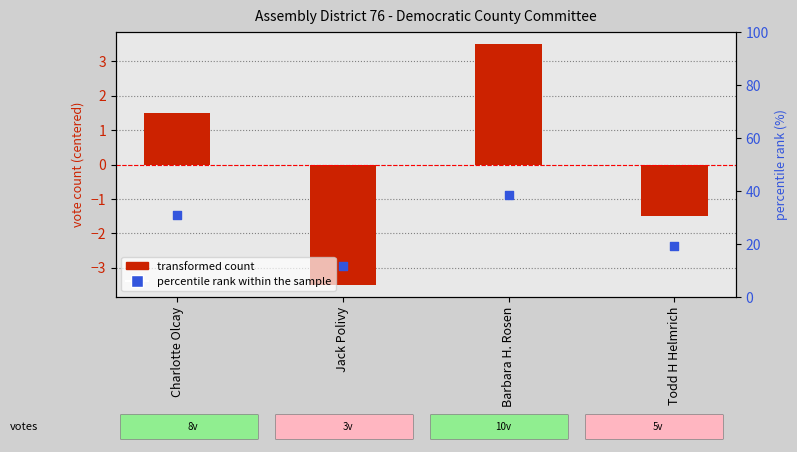

What are all the series names shown in the legend?

transformed count, percentile rank within the sample